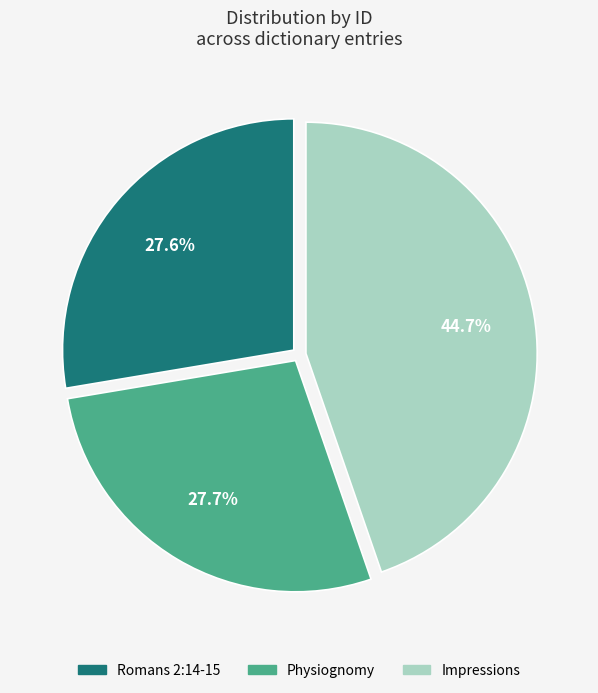

Which has a higher value, Impressions or Romans 2:14-15?

Impressions